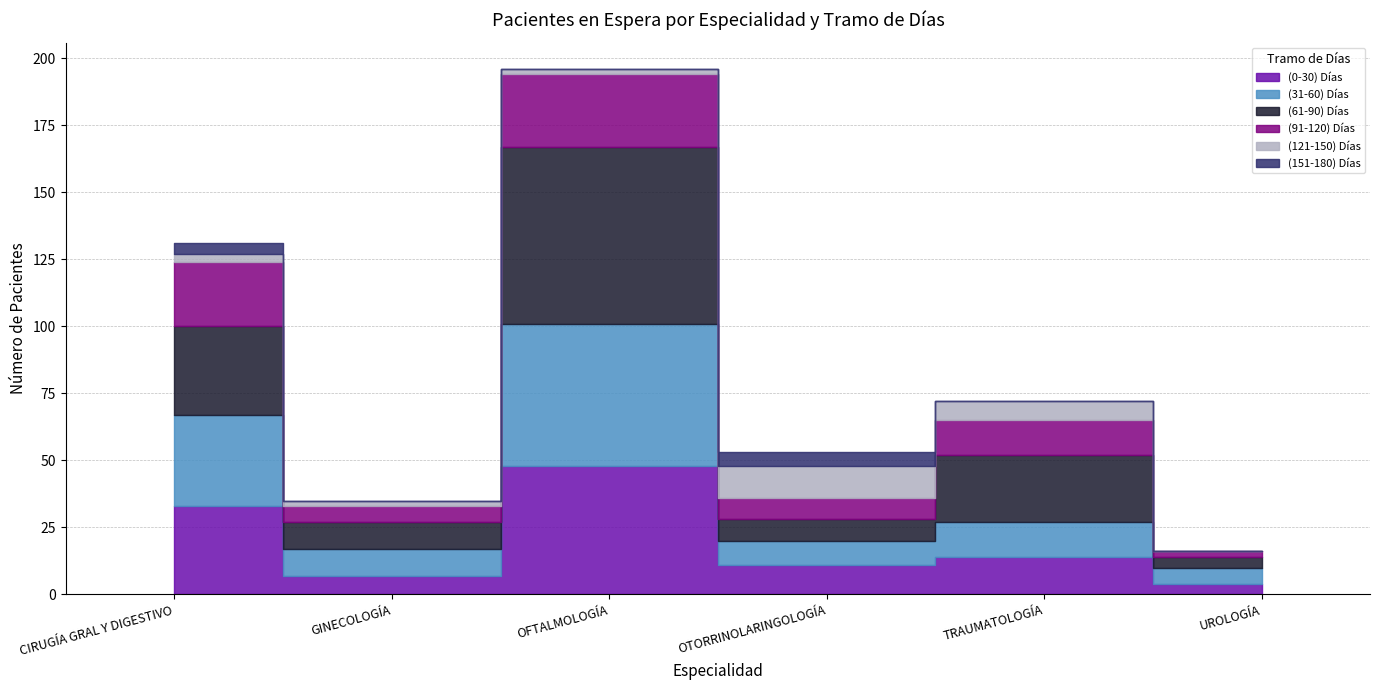

What is the label of the 3rd point from the right?

OTORRINOLARINGOLOGÍA